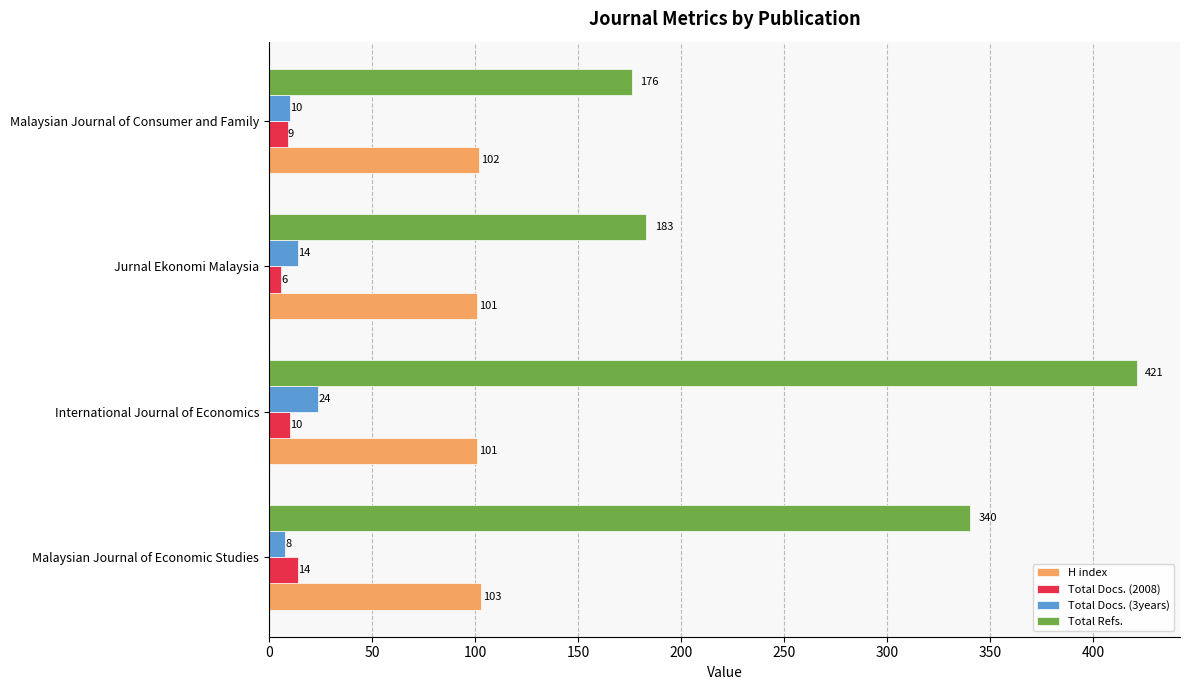

Count the Total Docs. (3years) values in the range 10 to 24.

3